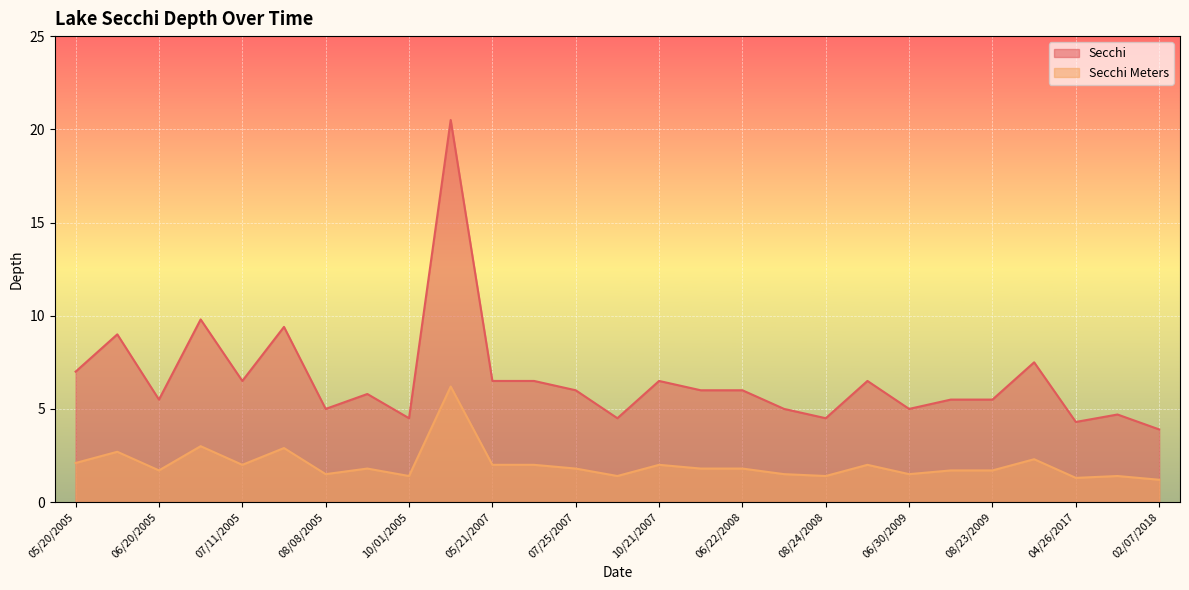

What is the label of the 27th point from the right?

05/20/2005